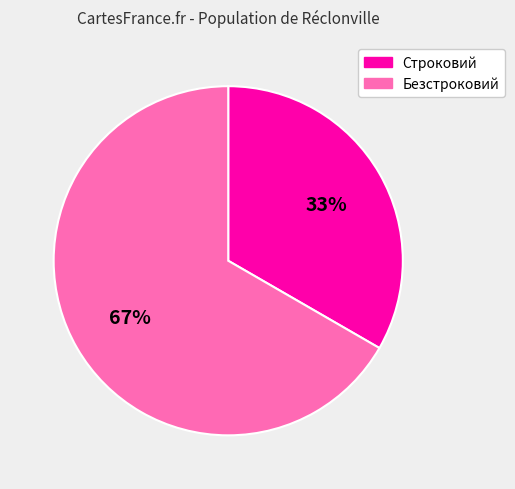

Do Строковий and Безстроковий together represent more than half of the pie?

Yes